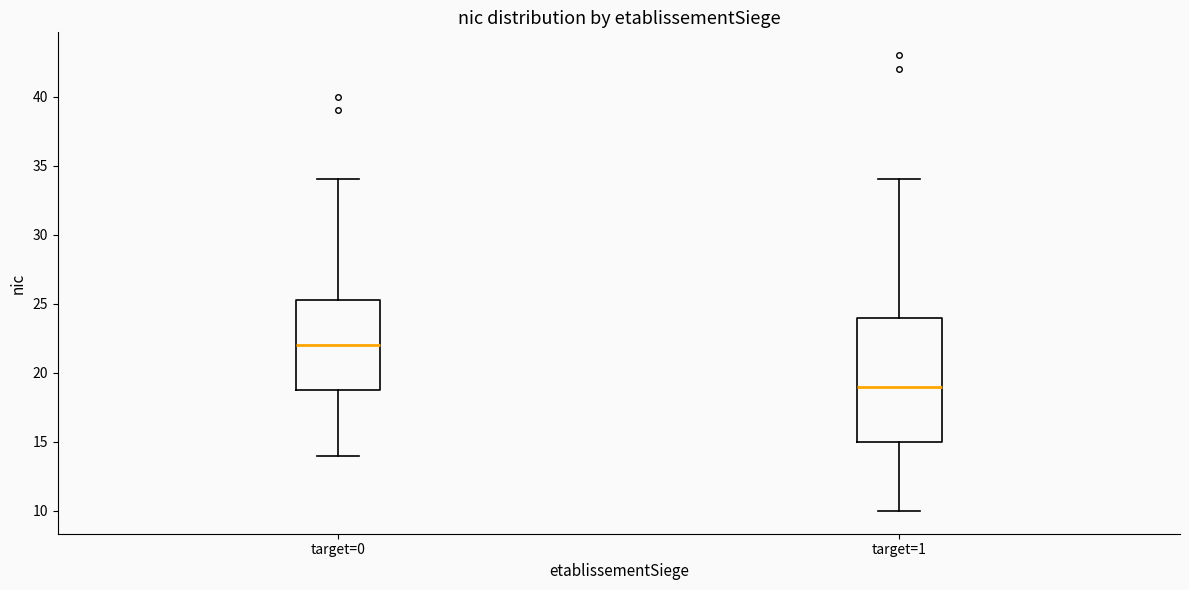

Reading left to right, read every box against the y-axis: the position of its median line, the range the box covers, and the ends of its whiskers. The values are not printed on the chart, so give them approximately, as read against the axis.

target=0: median 22.0, box 19.0 to 25.5, whiskers 14.0 to 34.0
target=1: median 19.0, box 15.0 to 24.0, whiskers 10.0 to 34.0